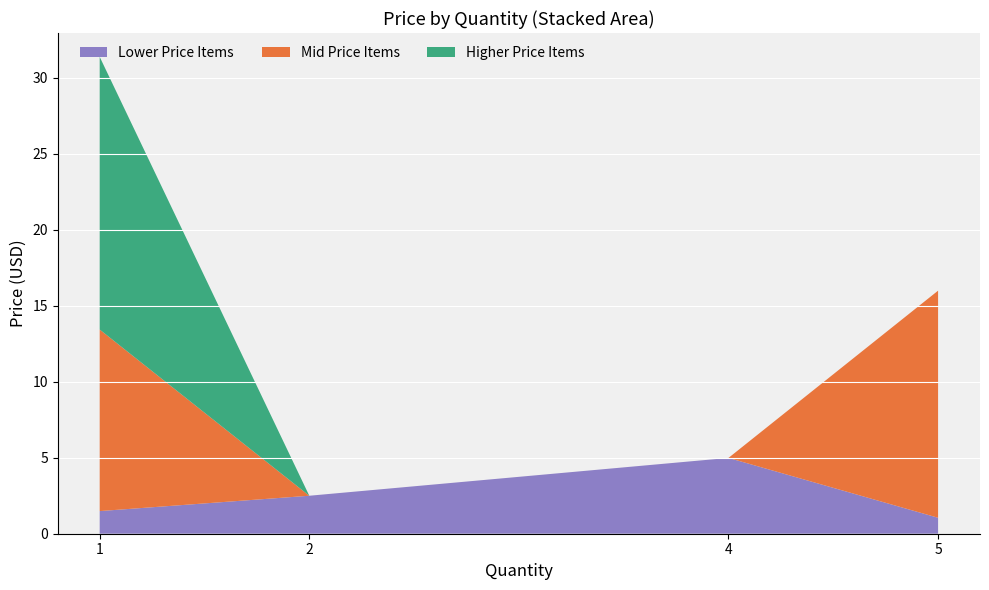

Reading left to right, extract all data points from this chart.

14.9	1.5	2.5	5.0	1.1	17.9	11.9